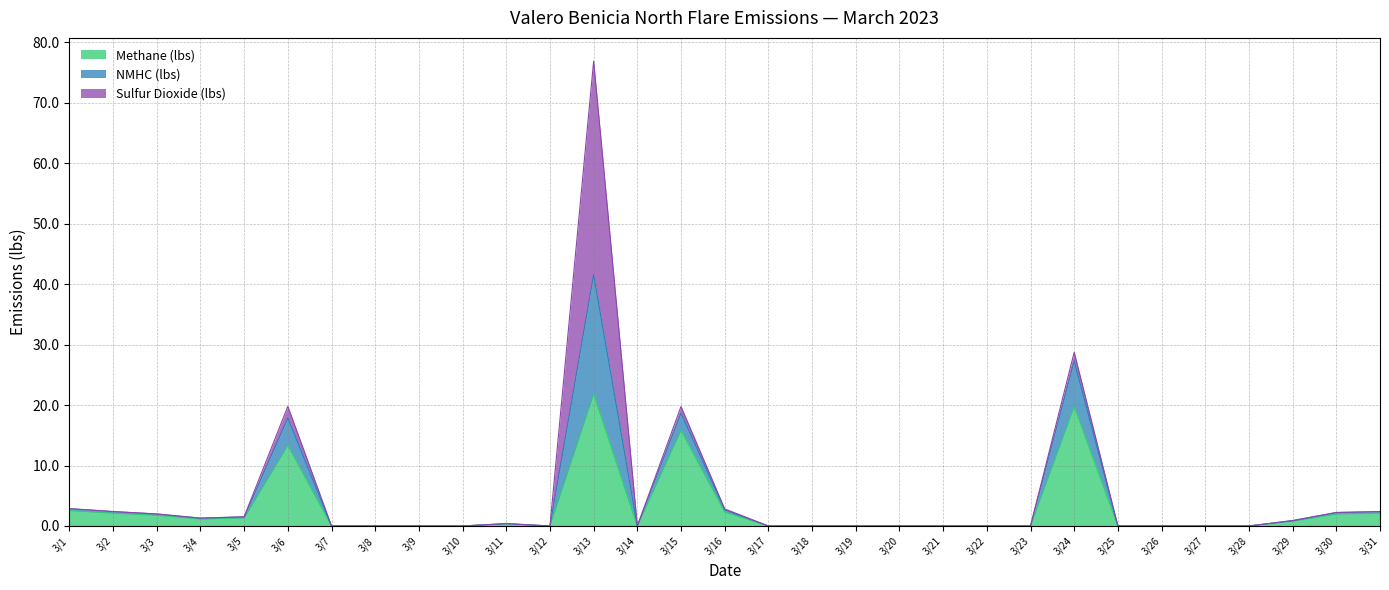

Is it true that Methane (lbs) equals 0.0 at 3/27?

True